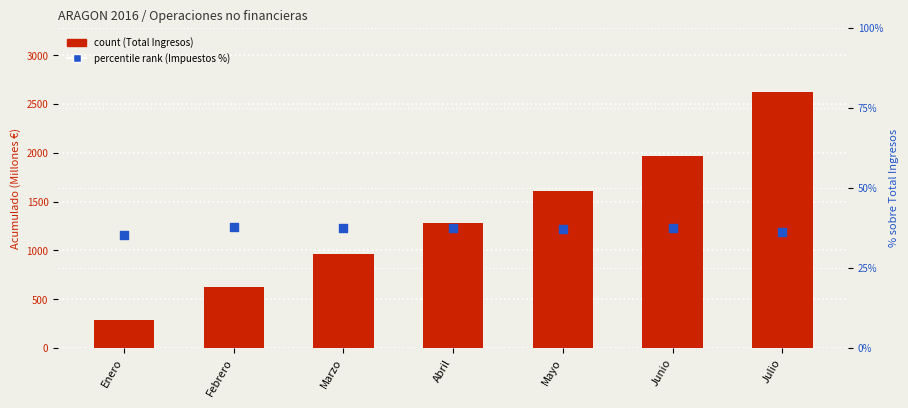

Which series has the largest total across all categories?

count